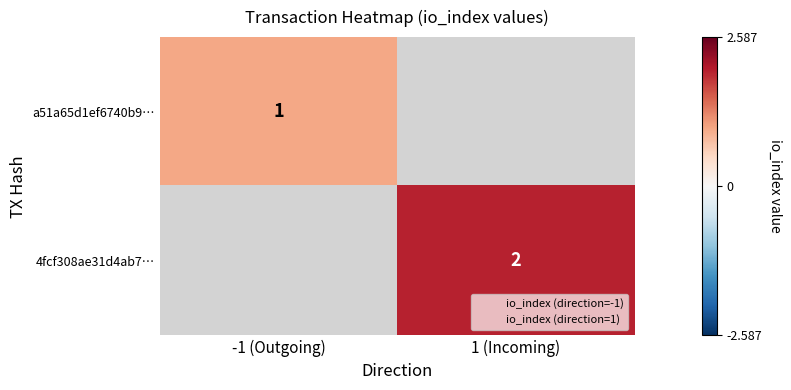

At which label is a51a65d1ef6740b9… closest to 1?

-1 (Outgoing)